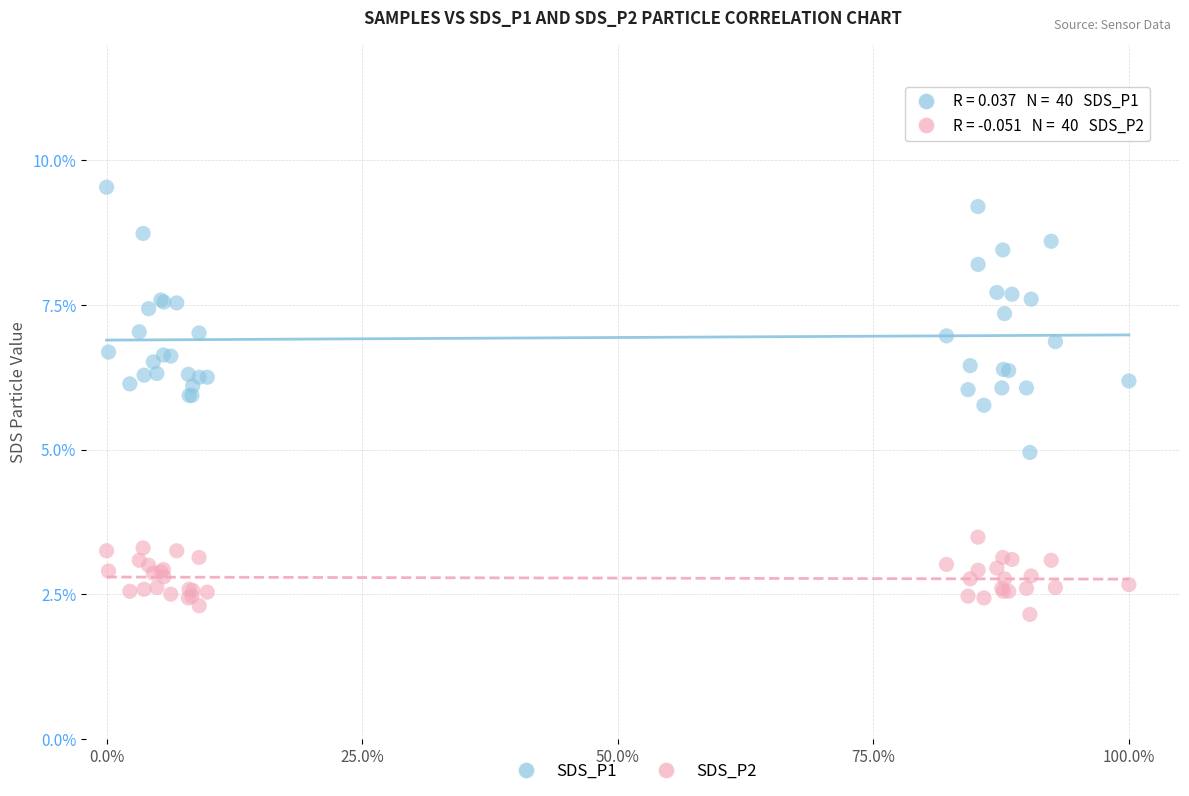

Which series has the largest Y range (max minus min)?

SDS_P1